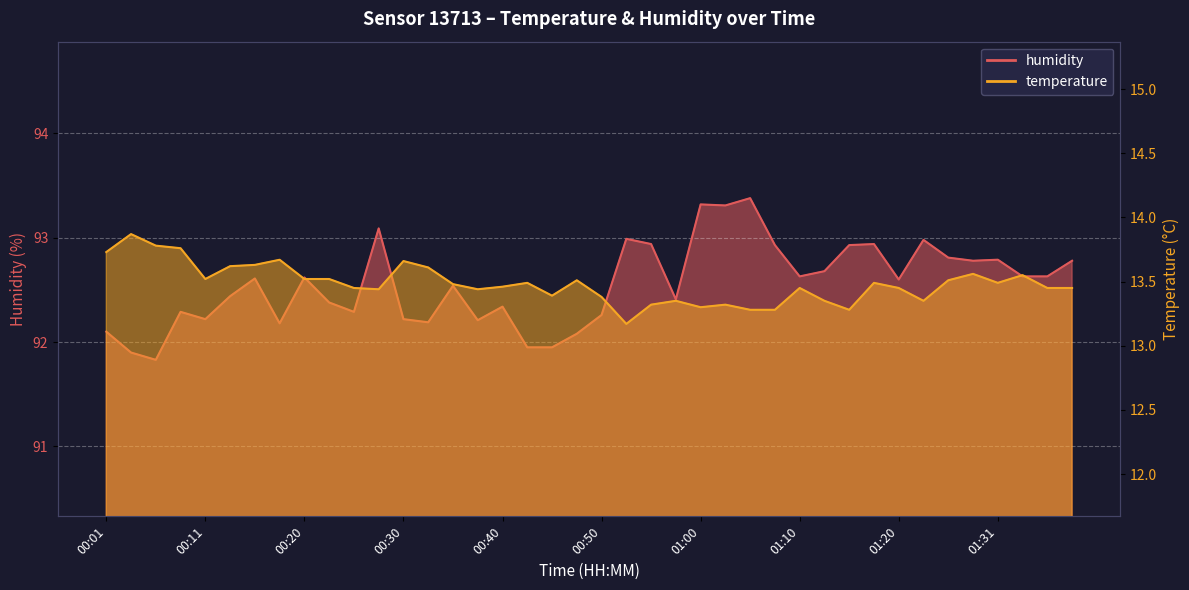

At which category does temperature reach its first local valley?

00:11